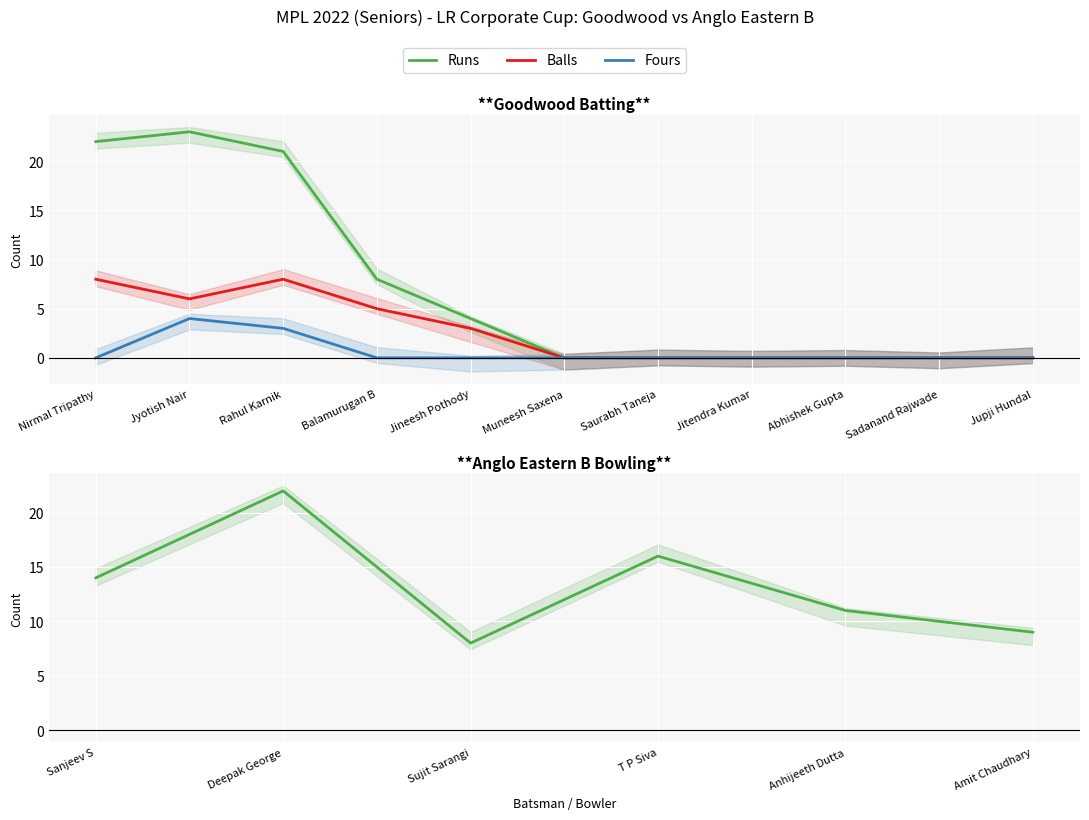

What is the average value of the Runs series?

7